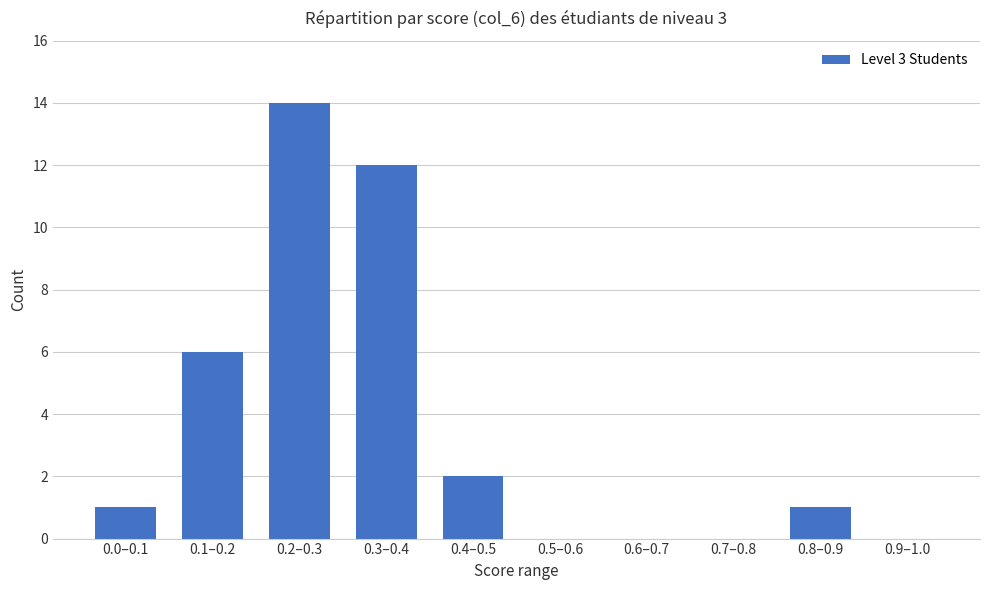

Reading left to right, transcribe all the data shown in this chart.

0.0–0.1=1	0.1–0.2=6	0.2–0.3=14	0.3–0.4=12	0.4–0.5=2	0.5–0.6=0	0.6–0.7=0	0.7–0.8=0	0.8–0.9=1	0.9–1.0=0